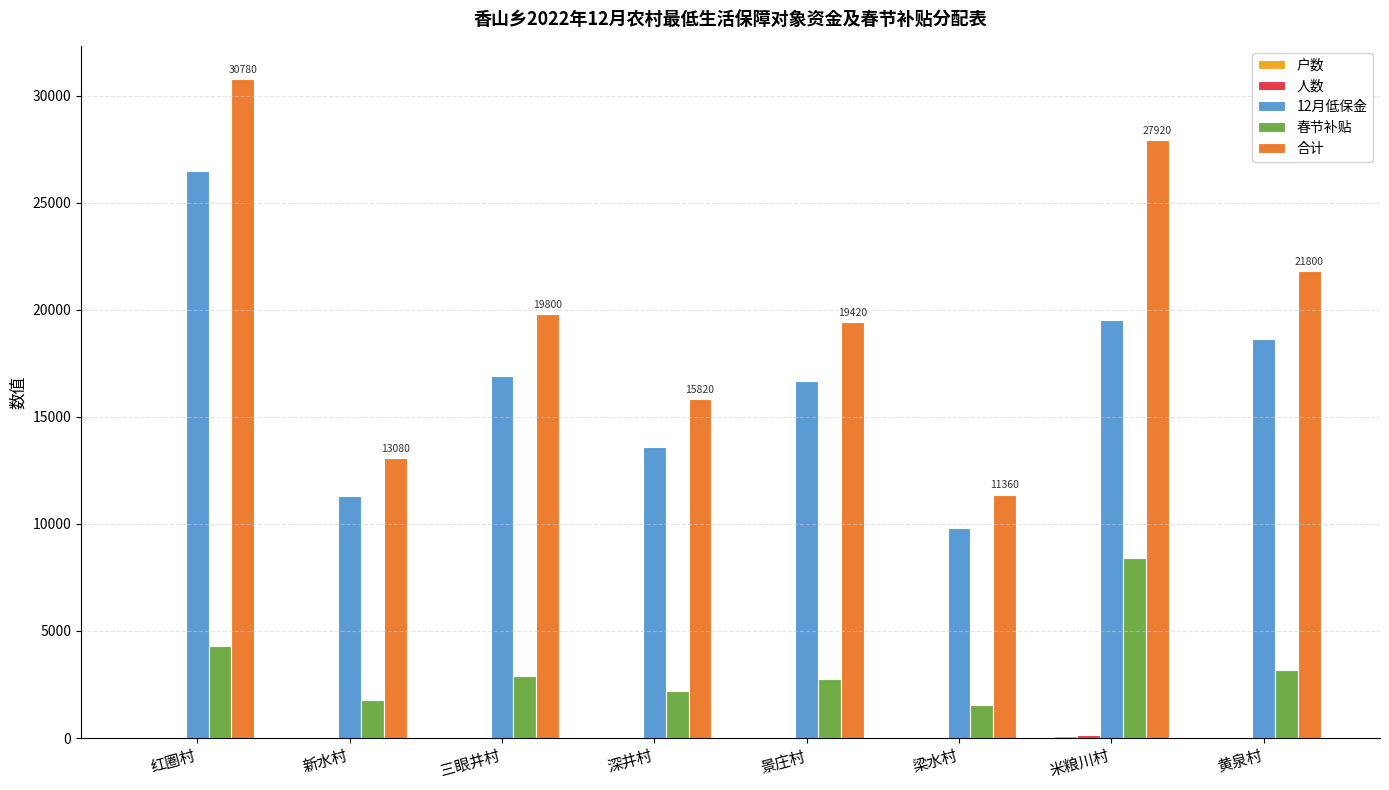

What is the spread (max minus min) of values at 景庄村?

19382